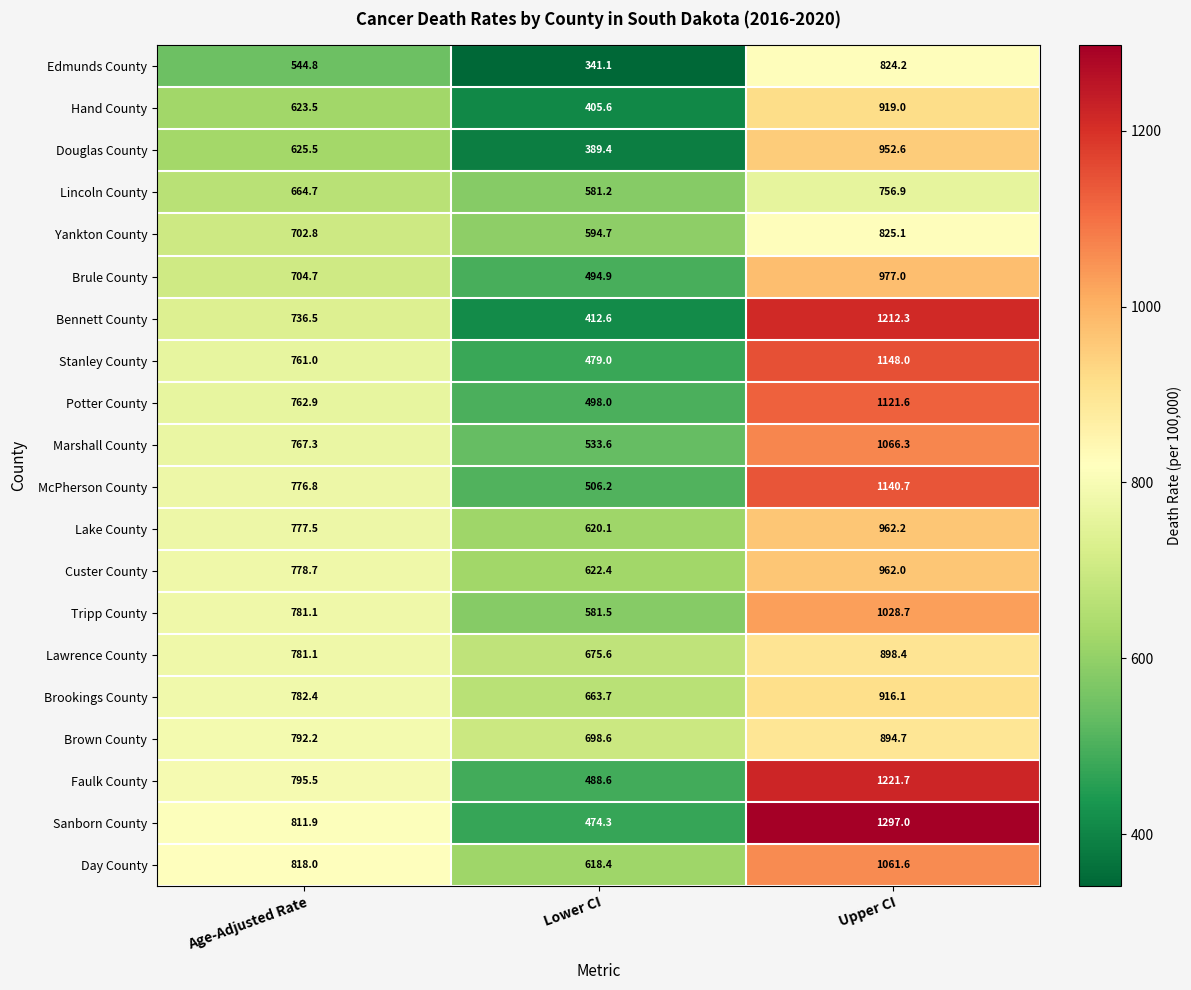

At which category is the sum across all series the highest?

Upper CI